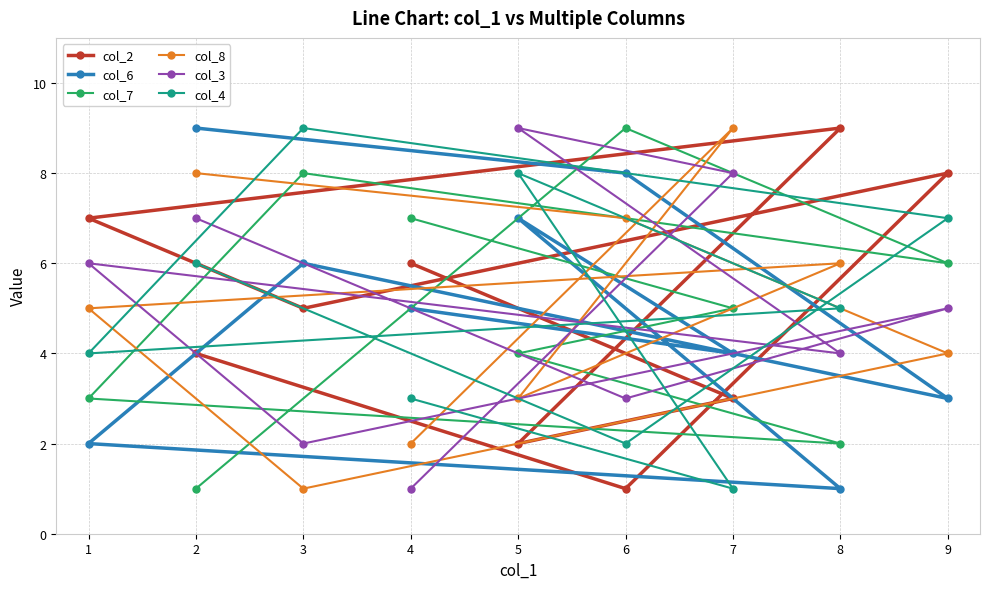

Reading left to right, what are all the values shown in this chart?

col_2: 1=7	2=4	3=5	4=6	5=2	6=1	7=3	8=9	9=8
col_6: 1=2	2=9	3=6	4=5	5=7	6=8	7=4	8=1	9=3
col_7: 1=3	2=1	3=8	4=7	5=4	6=9	7=5	8=2	9=6
col_8: 1=5	2=8	3=1	4=2	5=3	6=7	7=9	8=6	9=4
col_3: 1=6	2=7	3=2	4=1	5=9	6=3	7=8	8=4	9=5
col_4: 1=4	2=6	3=9	4=3	5=8	6=2	7=1	8=5	9=7